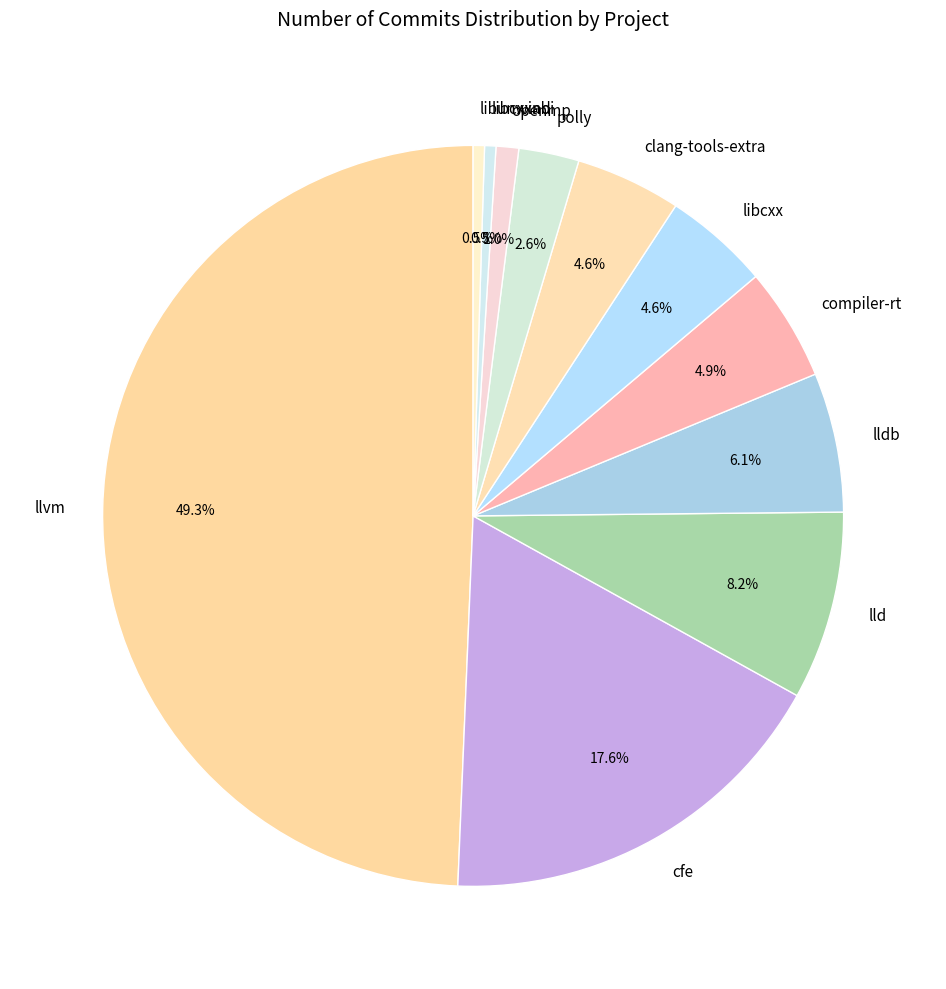

Does compiler-rt represent more than half of the total?

No